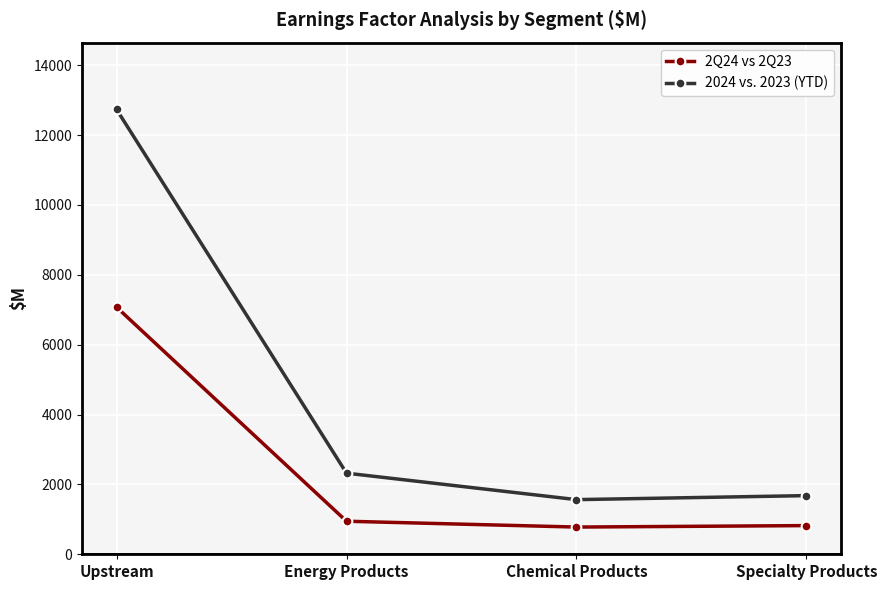

What is the minimum value for 2Q24 vs 2Q23?

779